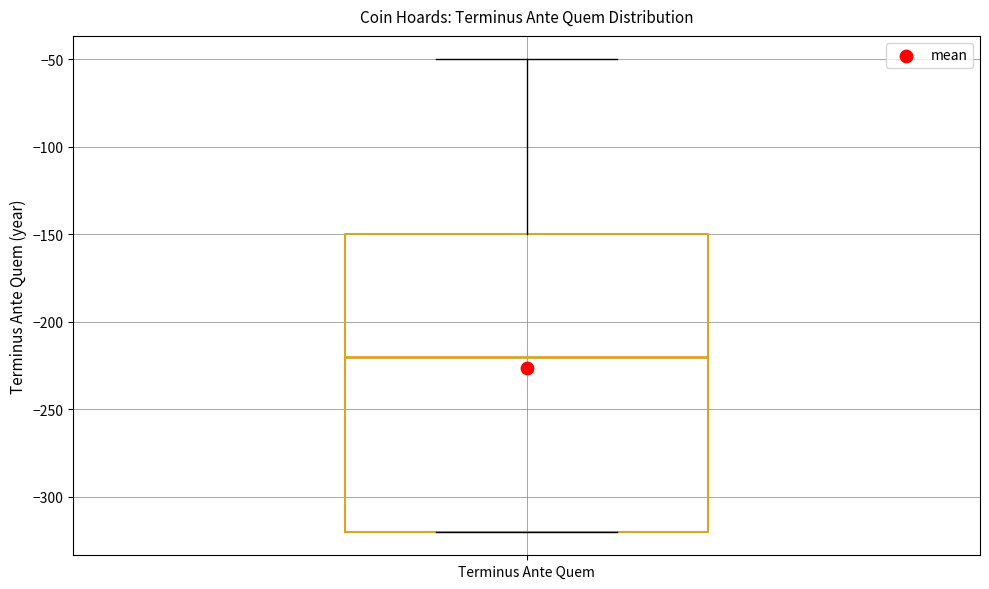

Transcribe this box plot: give where the median line is, the range the box spans, and where the two whiskers end, as read against the y-axis. The values are not printed on the chart, so give them approximately, as read against the axis.

median -220, box -320 to -150, whiskers -320 to -50